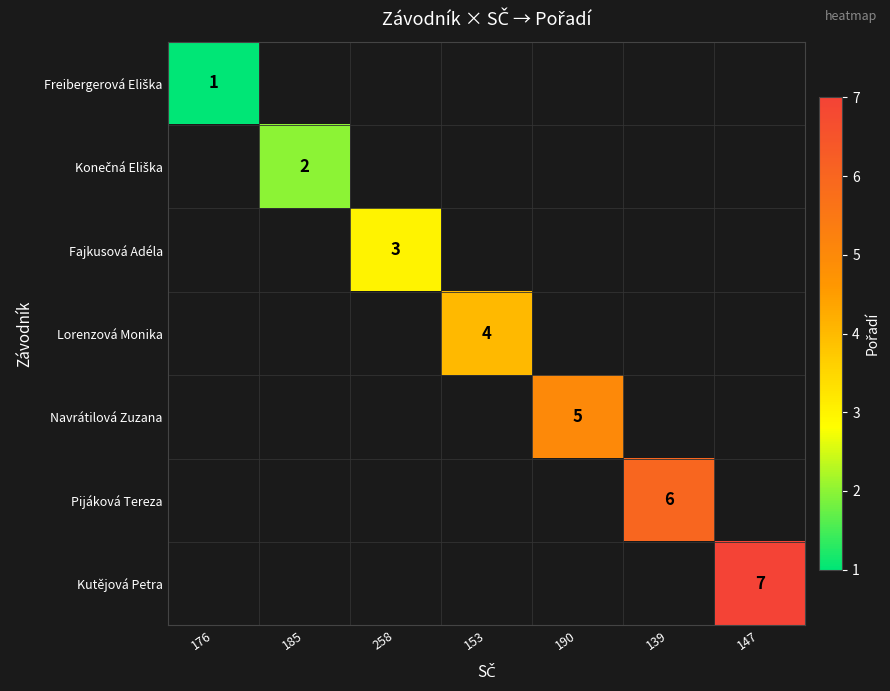

How many categories are shown in the chart?

7